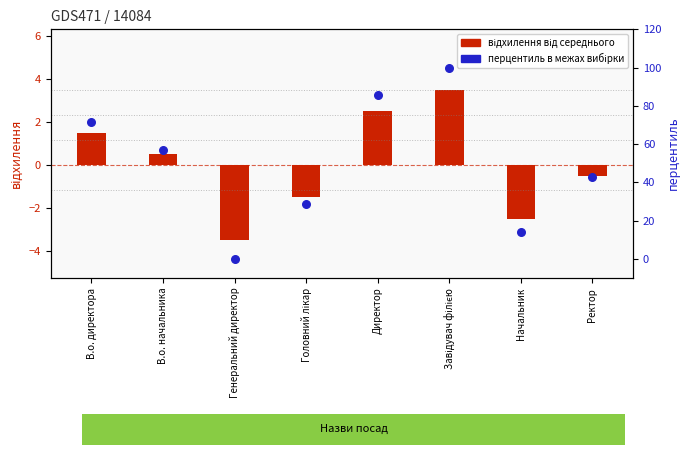

Which series has the largest total across all categories?

Ідентифікатор (перцентиль)